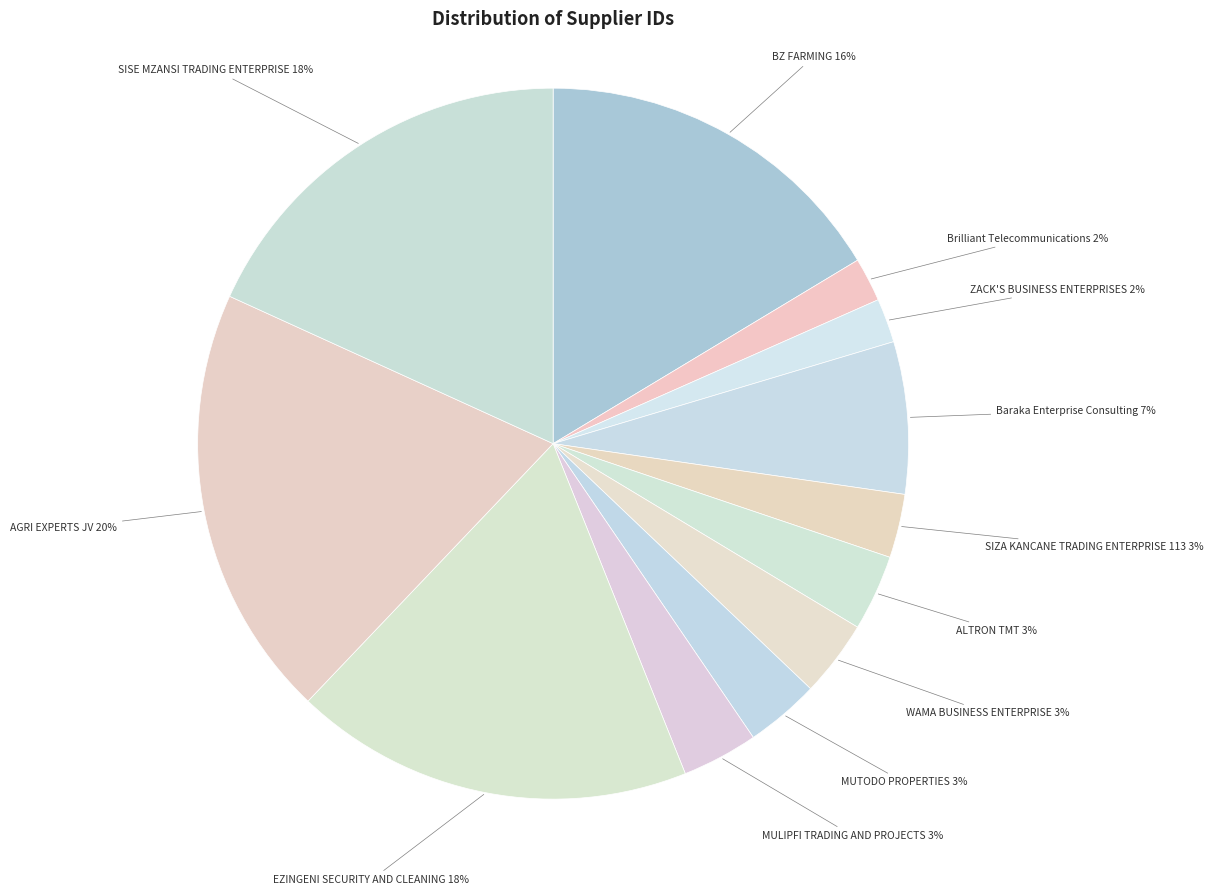

Which category has the biggest portion of the pie?

AGRI EXPERTS JV